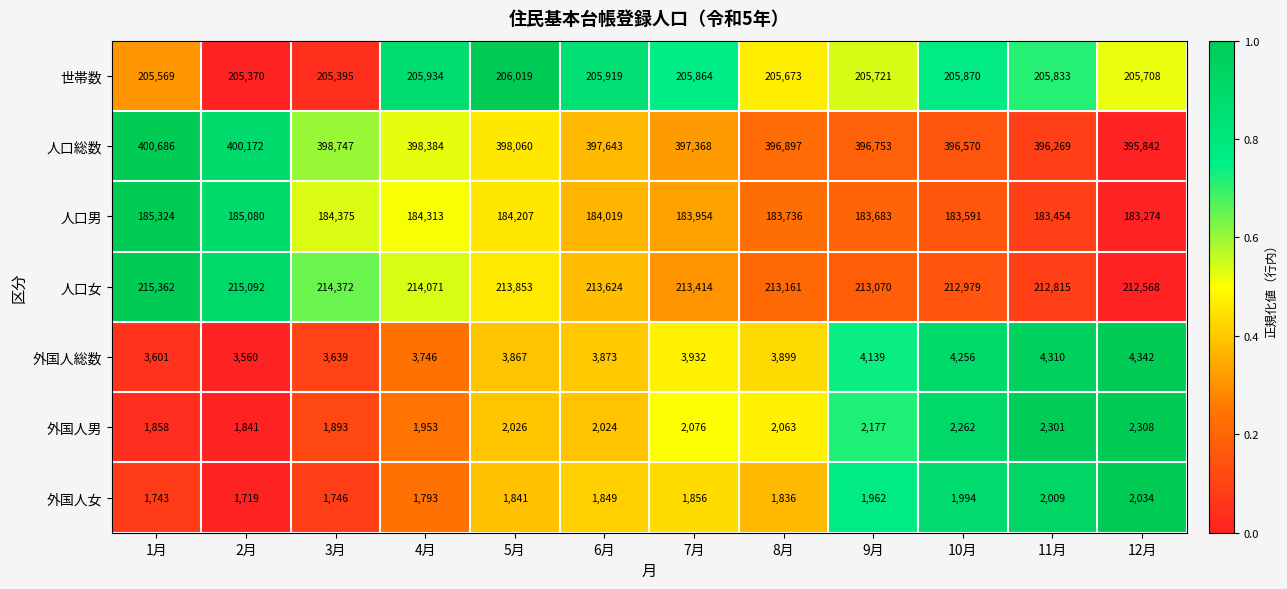

True or false: 人口女 has a value of 54803 at 8月.

False